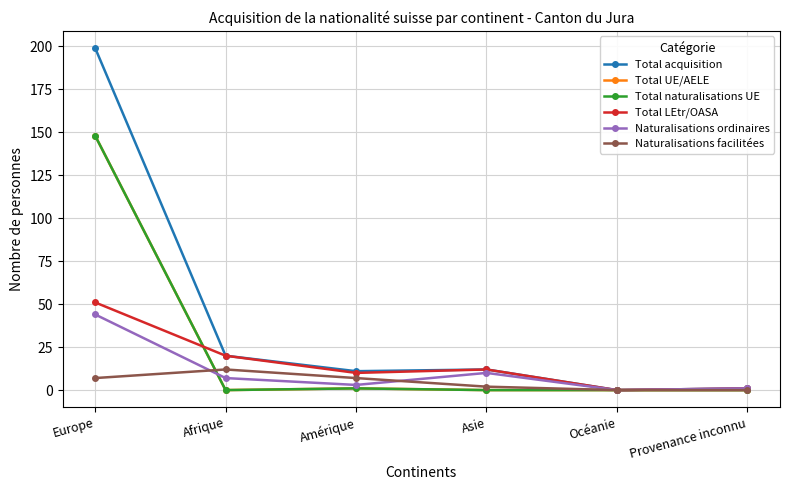

List the series in order of their peak value, highest first.

Total acquisition, Total UE/AELE, Total naturalisations UE, Total LEtr/OASA, Naturalisations ordinaires, Naturalisations facilitées